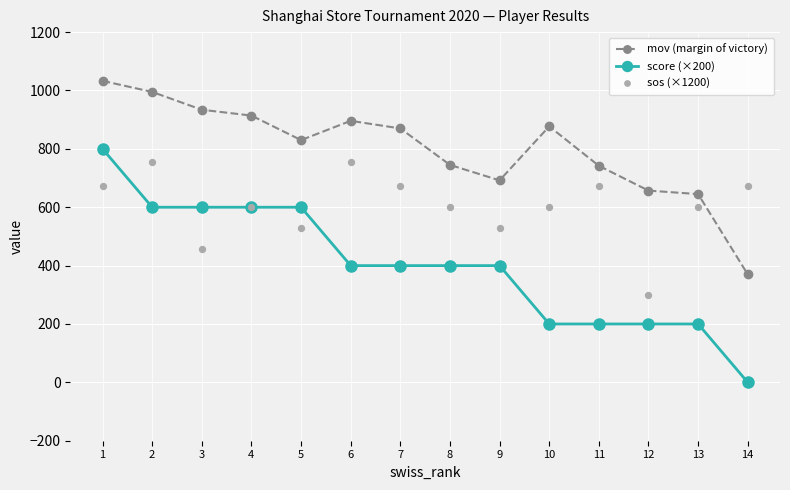

Which series contains the lowest Y value?

score (×200)